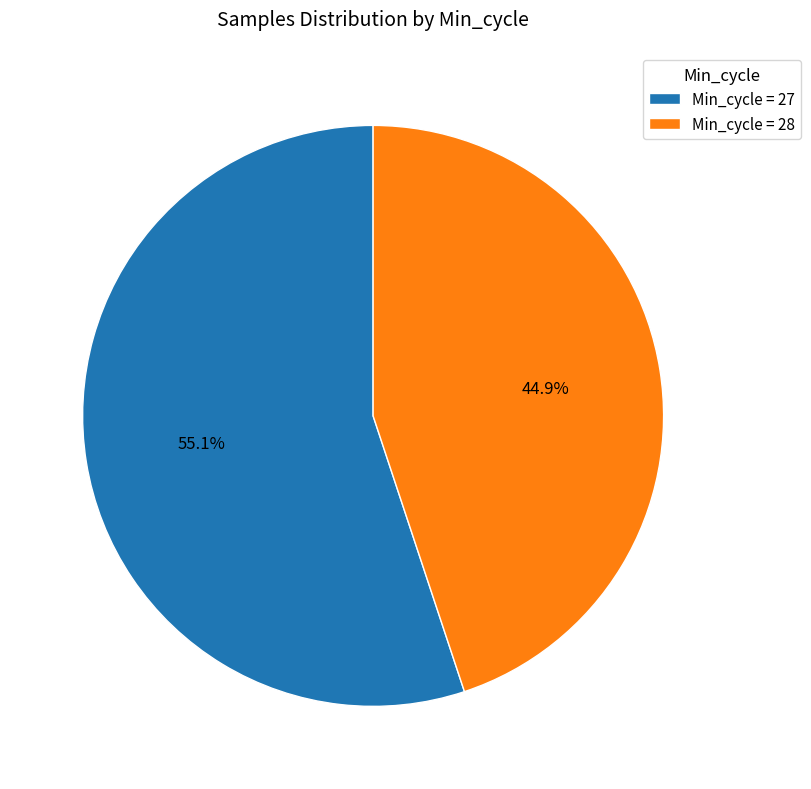

What is the total percentage of Min_cycle = 28 and Min_cycle = 27?

100.0%